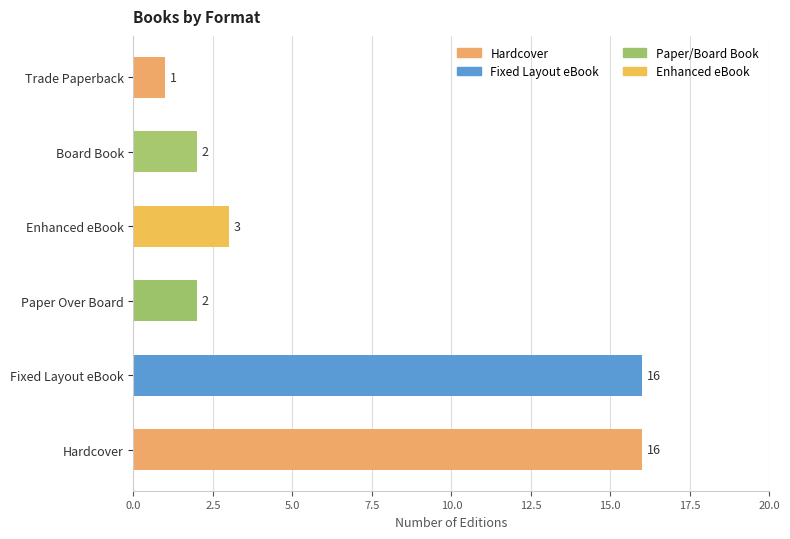

What is the ratio of the value at Enhanced eBook to the value at Hardcover?

0.2